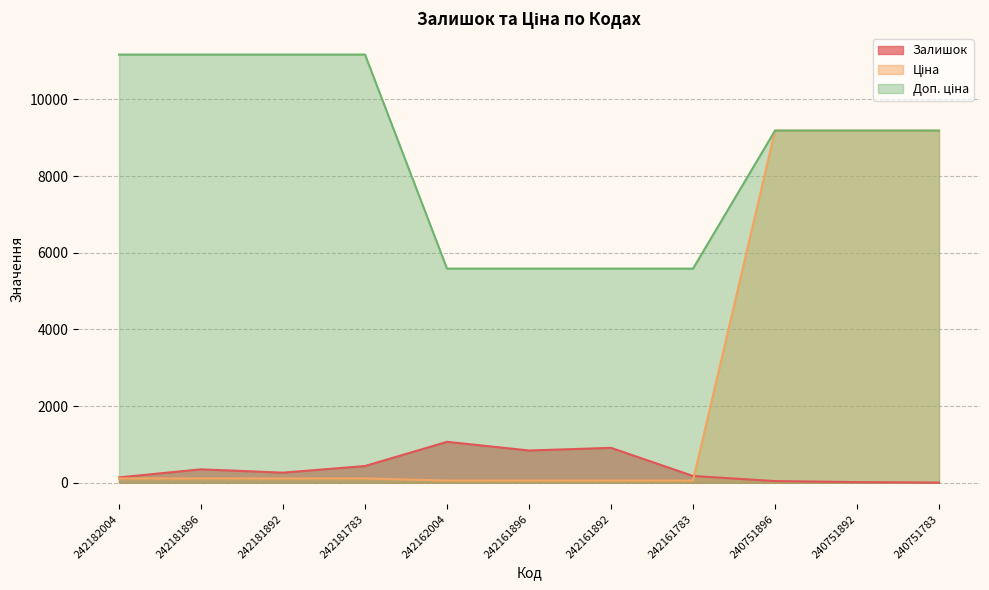

What is the difference between the Доп. ціна values at 240751896 and 242181896?

1983.1